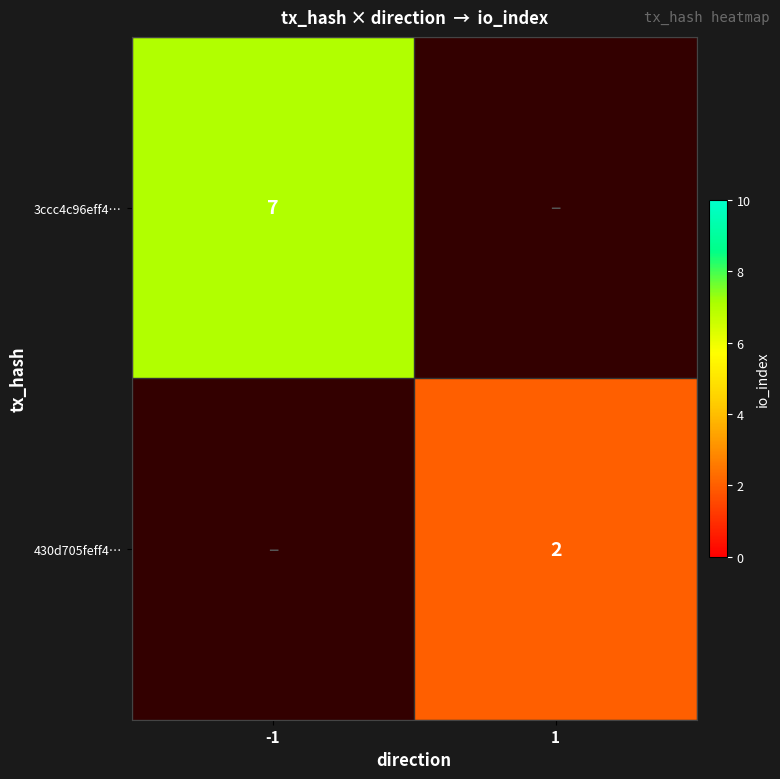

The value of 3ccc4c96eff4… at -1 is 4. True or false?

False